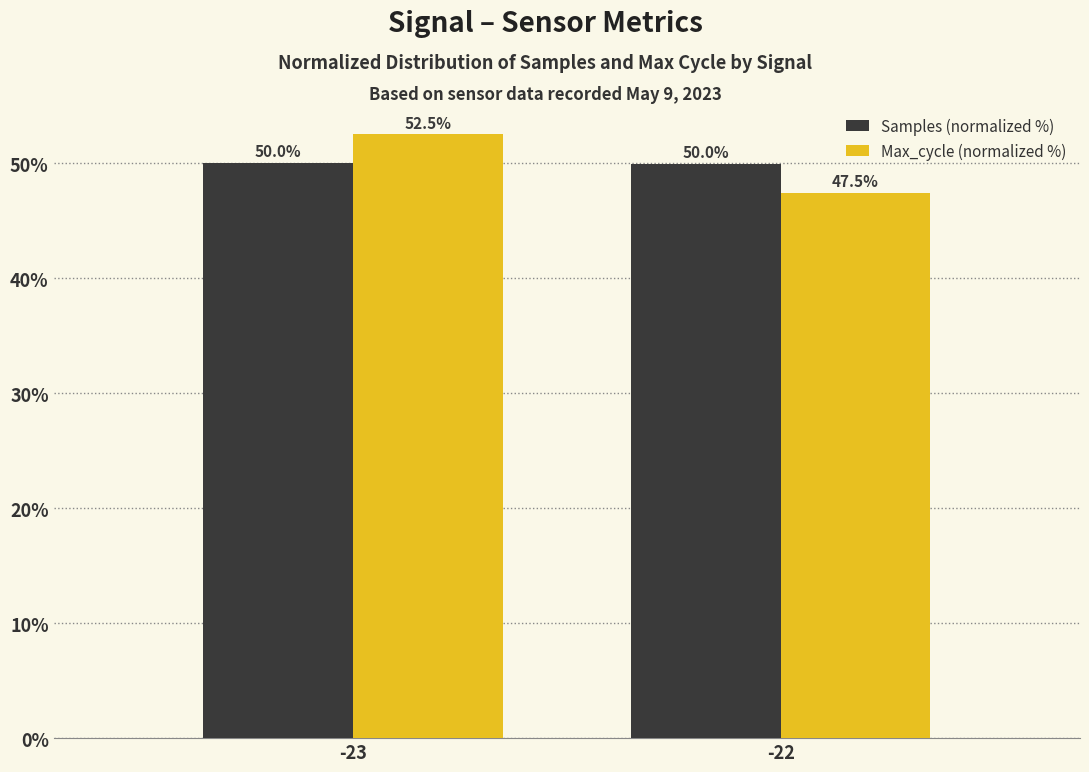

List the series in order of their peak value, lowest first.

Samples (normalized %), Max_cycle (normalized %)